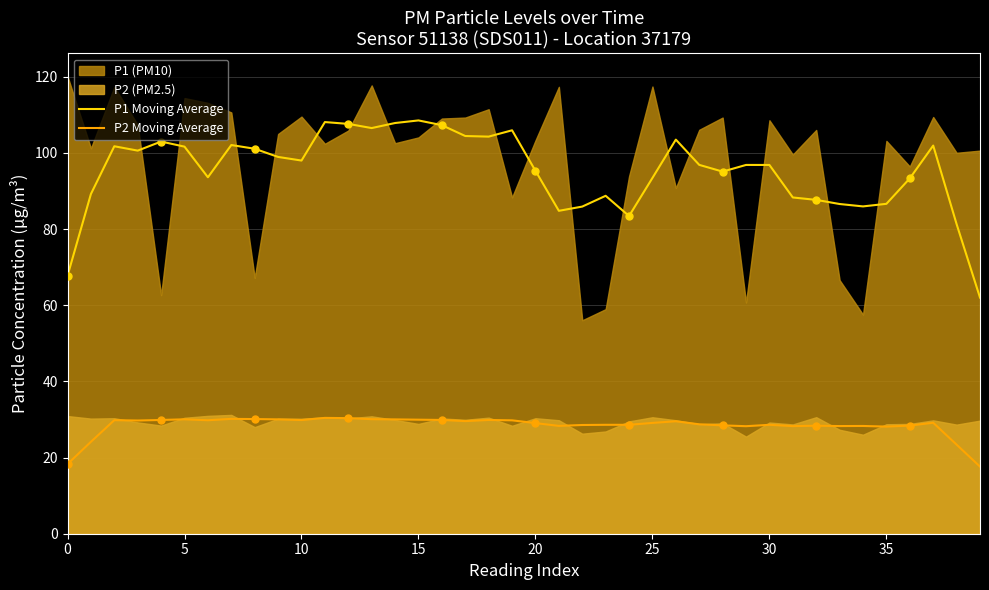

What is the highest value of the P1 Moving Average series?

108.5